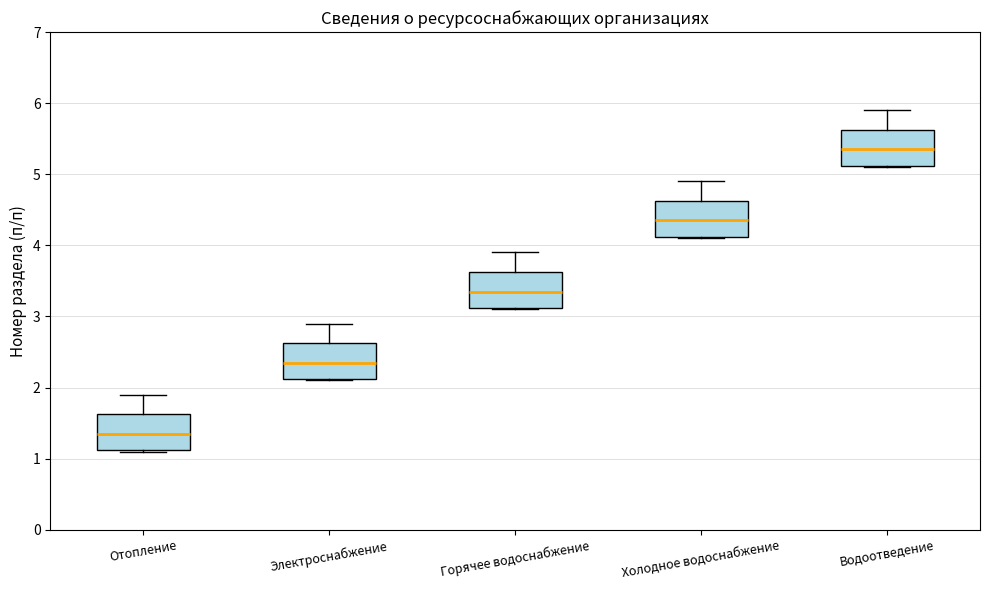

Reading left to right, transcribe this box plot: for each box, give where its median line is, the range the box spans, and where its two whiskers end, as read against the y-axis. The values are not printed on the chart, so give them approximately, as read against the axis.

Отопление: median 1.4, box 1.1 to 1.6, whiskers 1.1 to 1.9
Электроснабжение: median 2.4, box 2.1 to 2.6, whiskers 2.1 to 2.9
Горячее водоснабжение: median 3.4, box 3.1 to 3.6, whiskers 3.1 to 3.9
Холодное водоснабжение: median 4.4, box 4.1 to 4.6, whiskers 4.1 to 4.9
Водоотведение: median 5.4, box 5.1 to 5.6, whiskers 5.1 to 5.9